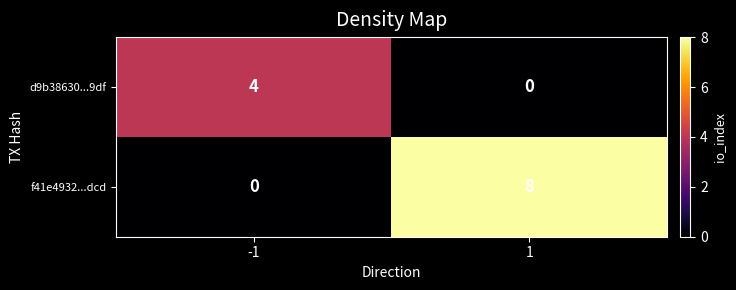

What is the sum of the f41e4932...dcd values at -1 and 1?

8